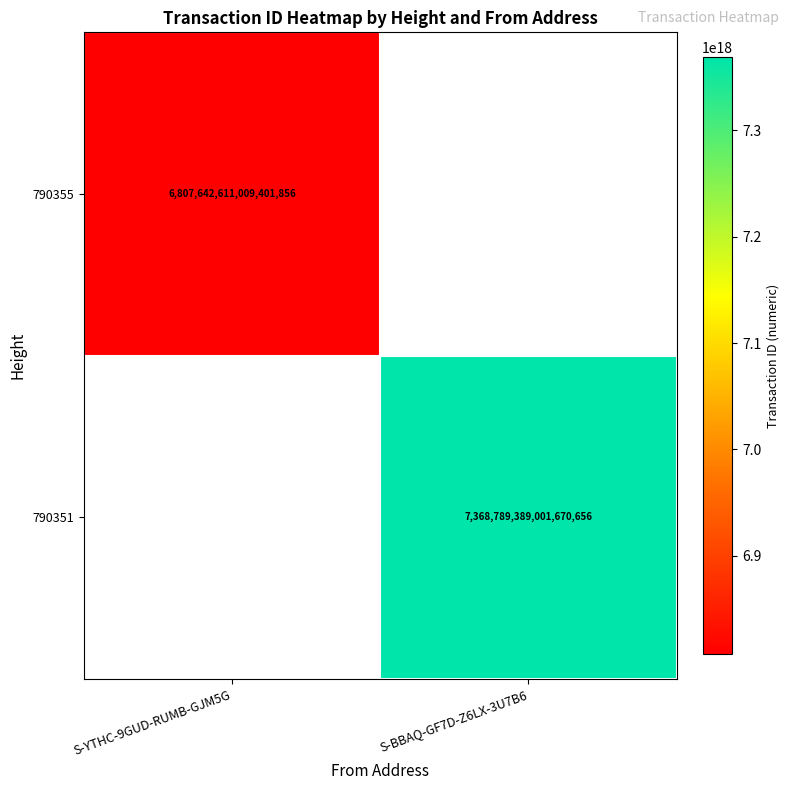

True or false: 790355 has a value of 6807642611009401856 at S-YTHC-9GUD-RUMB-GJM5G.

True